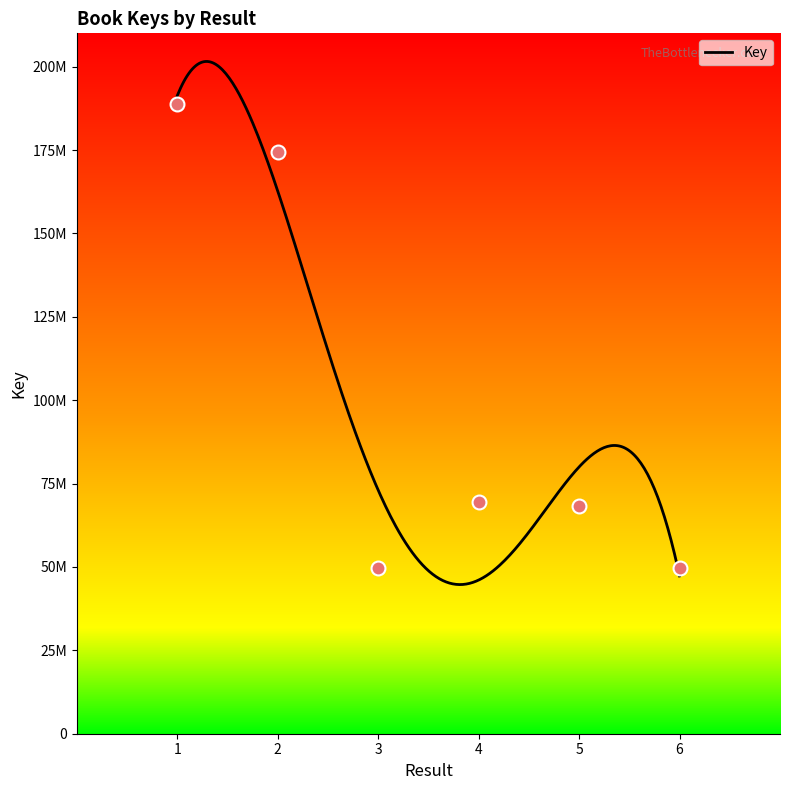

Approximately how many times larger is the value at 5 compared to 6?

1.4